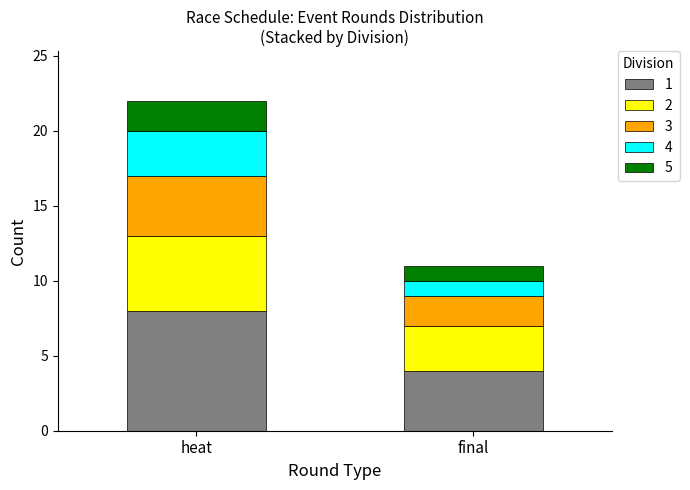

Which category has the lowest value in the 1 series?

final